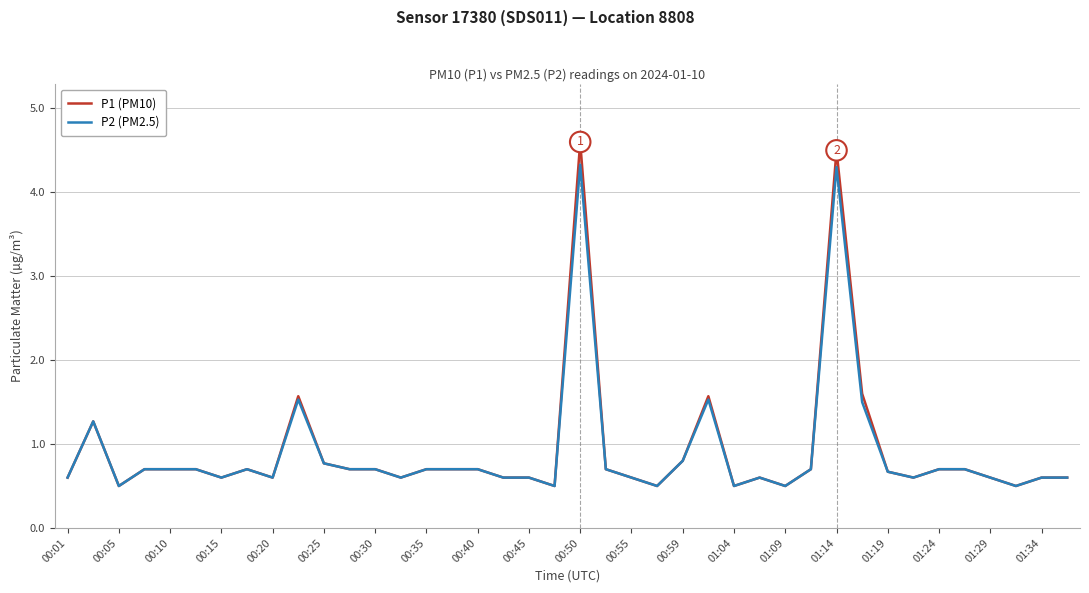

Which series has the widest spread of values?

P1 (PM10)